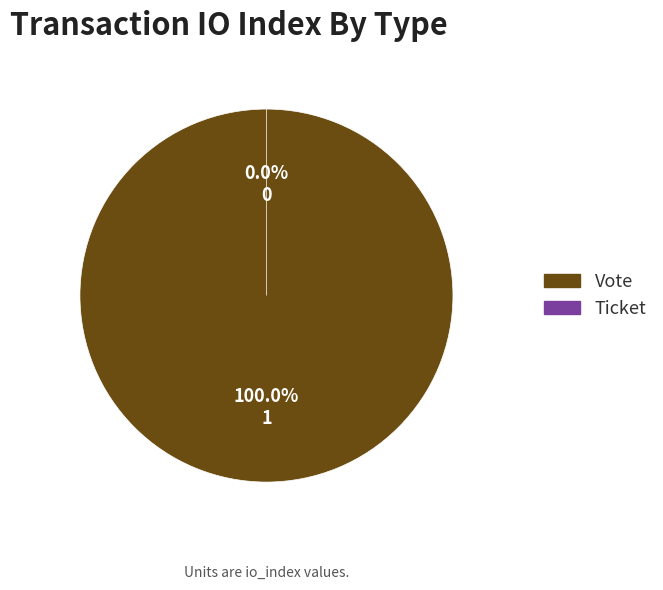

Which category has the biggest portion of the pie?

Vote